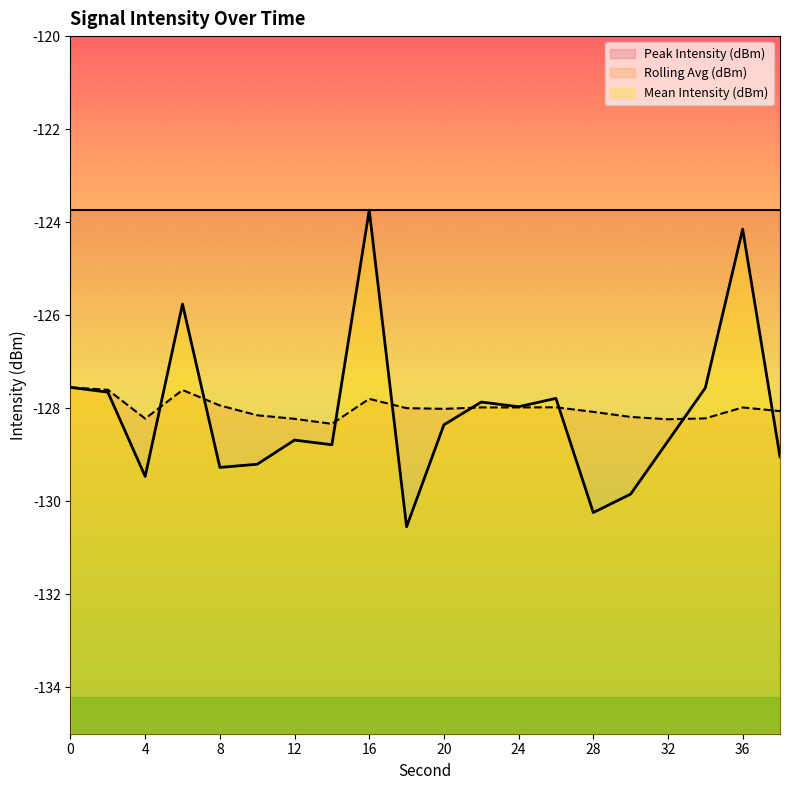

Which series has the largest range (max minus min)?

Mean Intensity (dBm)